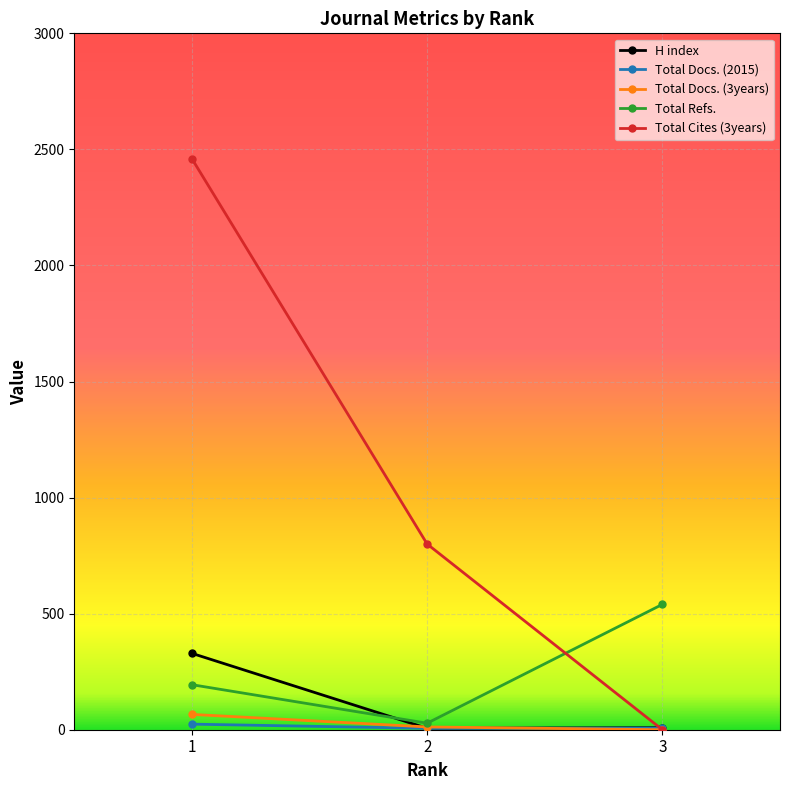

At which label does Total Cites (3years) first exceed 800?

1